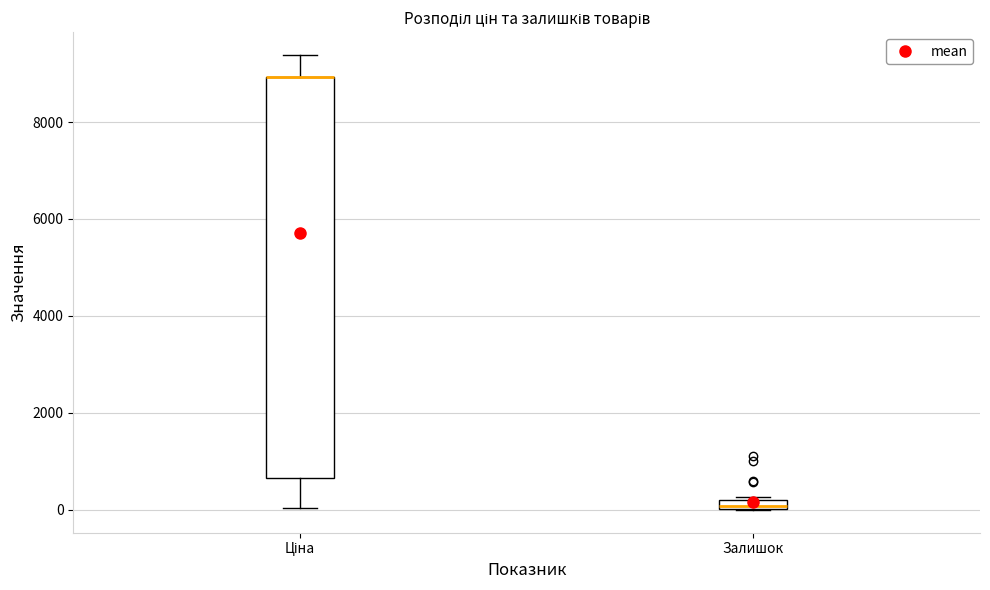

Where is the lower edge of the box for Залишок on the y-axis? The values are not printed on the chart, so give them approximately, as read against the axis.

0